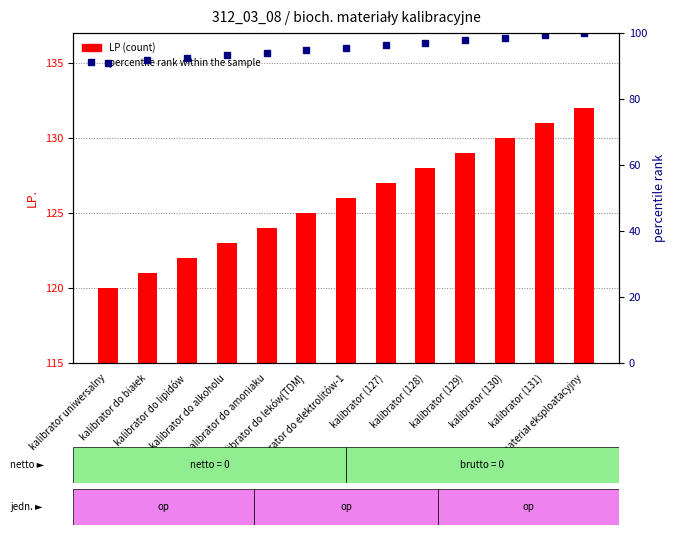

What is the spread (max minus min) of values at kalibrator do leków{TDM}?

30.3